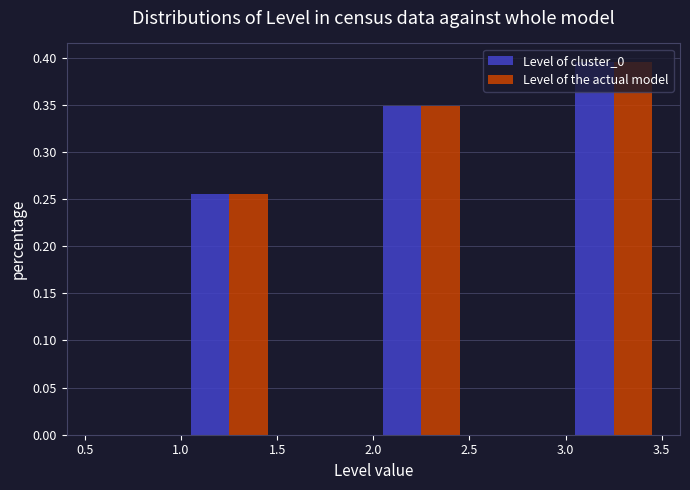

Reading left to right, list every range on the x-axis with the height of the bar of each series over it. The values are not printed on the chart, so give them approximately, as read against the axis.

0.5 to 1.0: Level of cluster_0=0	Level of the actual model=0
1.0 to 1.5: Level of cluster_0=0.255	Level of the actual model=0.255
1.5 to 2.0: Level of cluster_0=0	Level of the actual model=0
2.0 to 2.5: Level of cluster_0=0.350	Level of the actual model=0.350
2.5 to 3.0: Level of cluster_0=0	Level of the actual model=0
3.0 to 3.5: Level of cluster_0=0.395	Level of the actual model=0.395